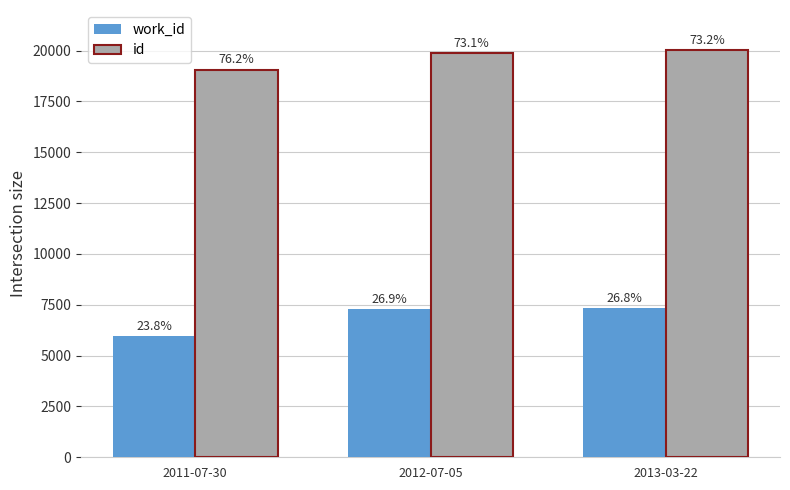

At which category is the sum across all series the highest?

2013-03-22